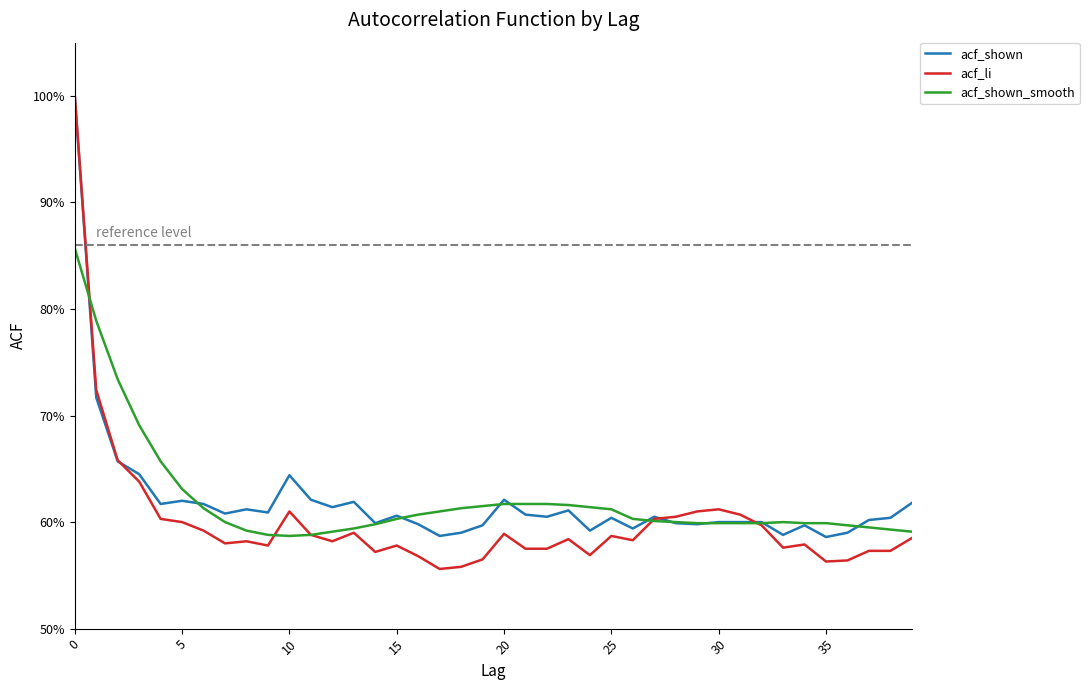

Where is acf_shown_smooth nearest to the value 0?

10